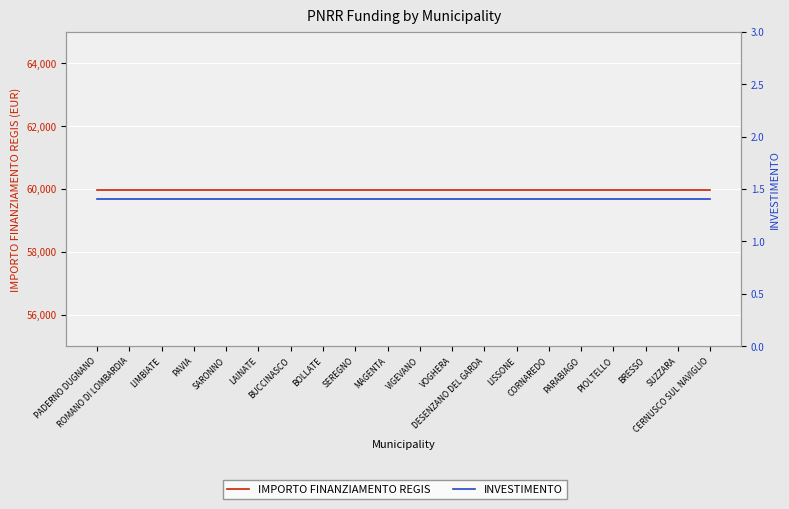

What is the label of the 3rd point from the right?

BRESSO